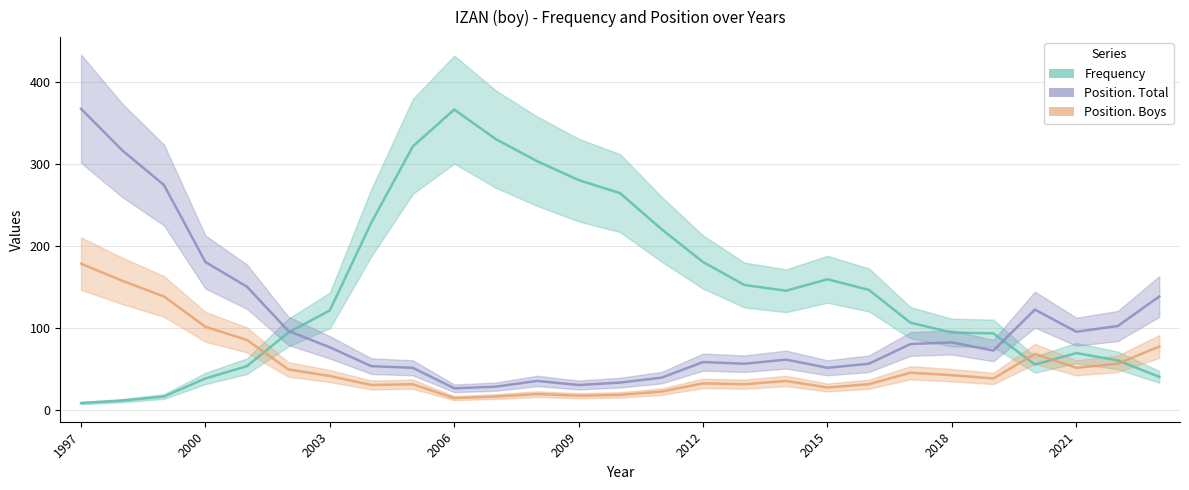

Does the chart have visible grid lines?

Yes